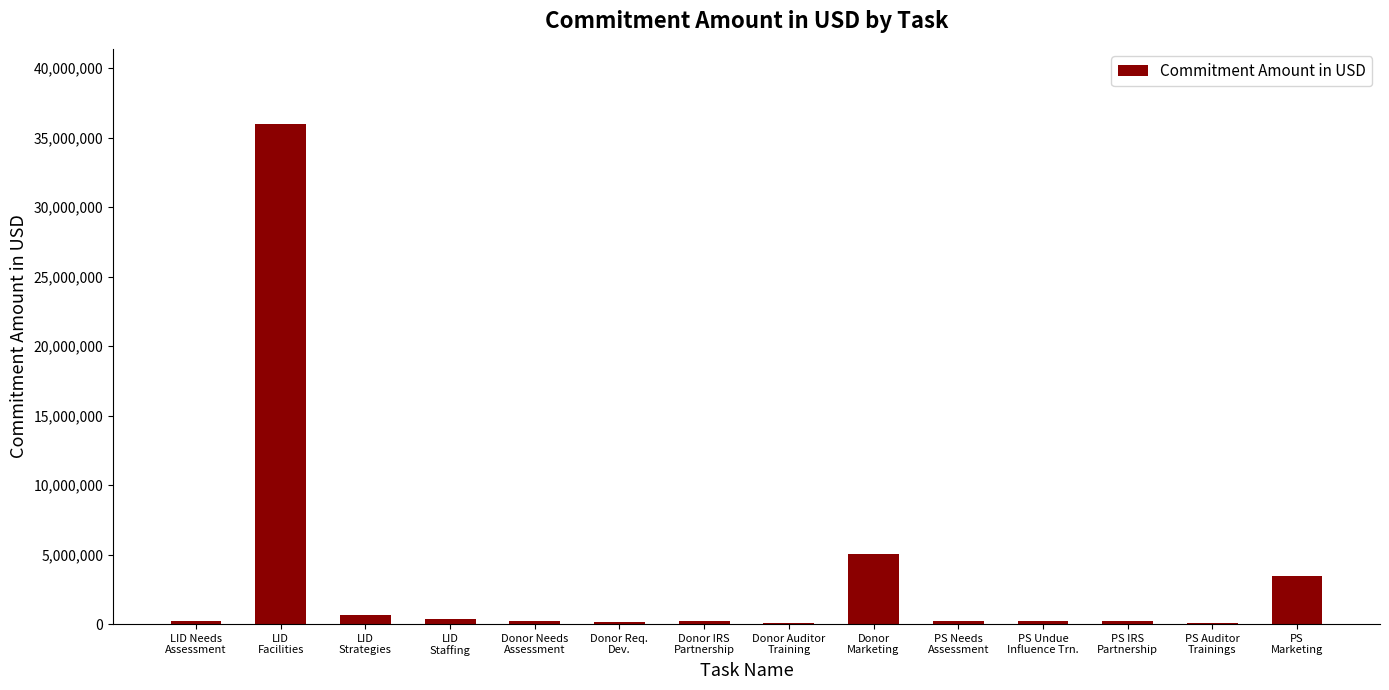

The value at PS Auditor
Trainings is 74906.9. True or false?

True